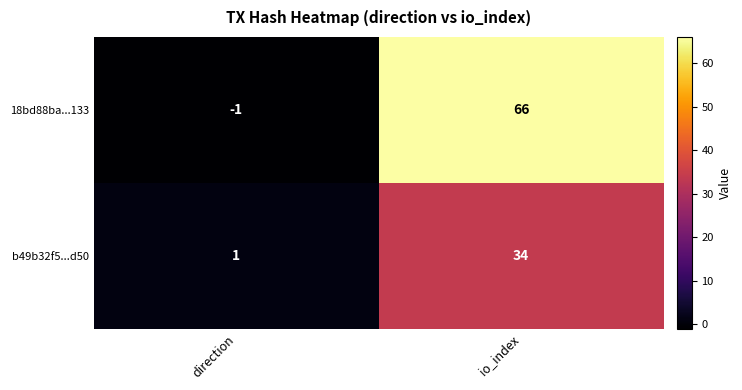

True or false: 18bd88ba...133 has a value of 34 at io_index.

False